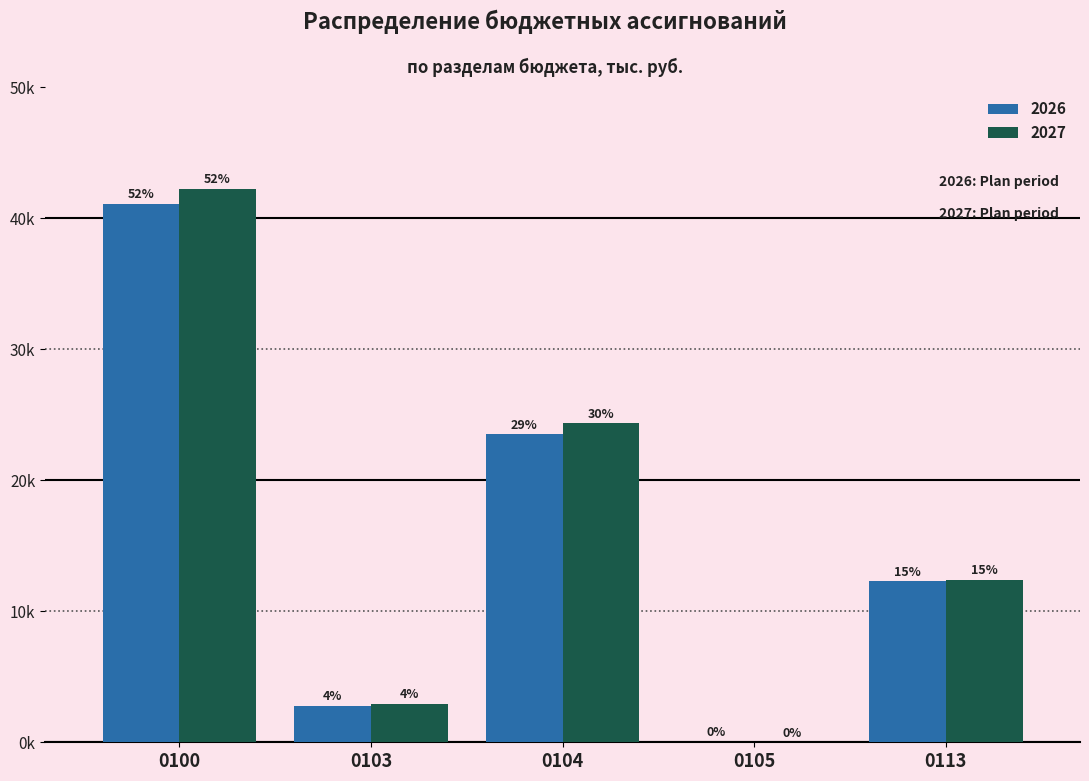

What are all the series names shown in the legend?

2026, 2027